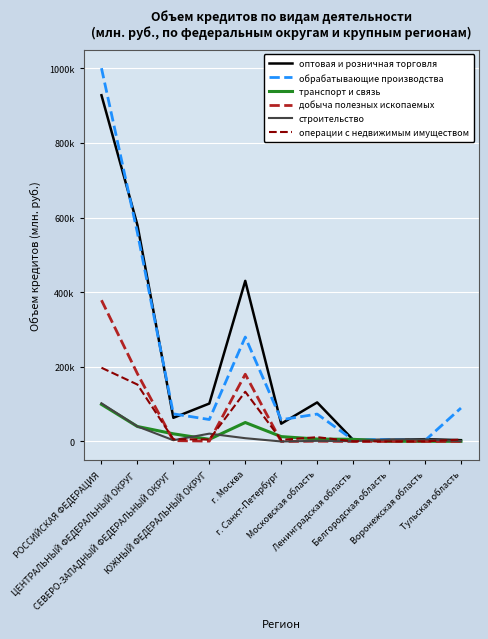

At ЦЕНТРАЛЬНЫЙ ФЕДЕРАЛЬНЫЙ ОКРУГ, list the series in order from largest to smallest.

оптовая и розничная торговля, обрабатывающие производства, добыча полезных ископаемых, операции с недвижимым имуществом, строительство, транспорт и связь